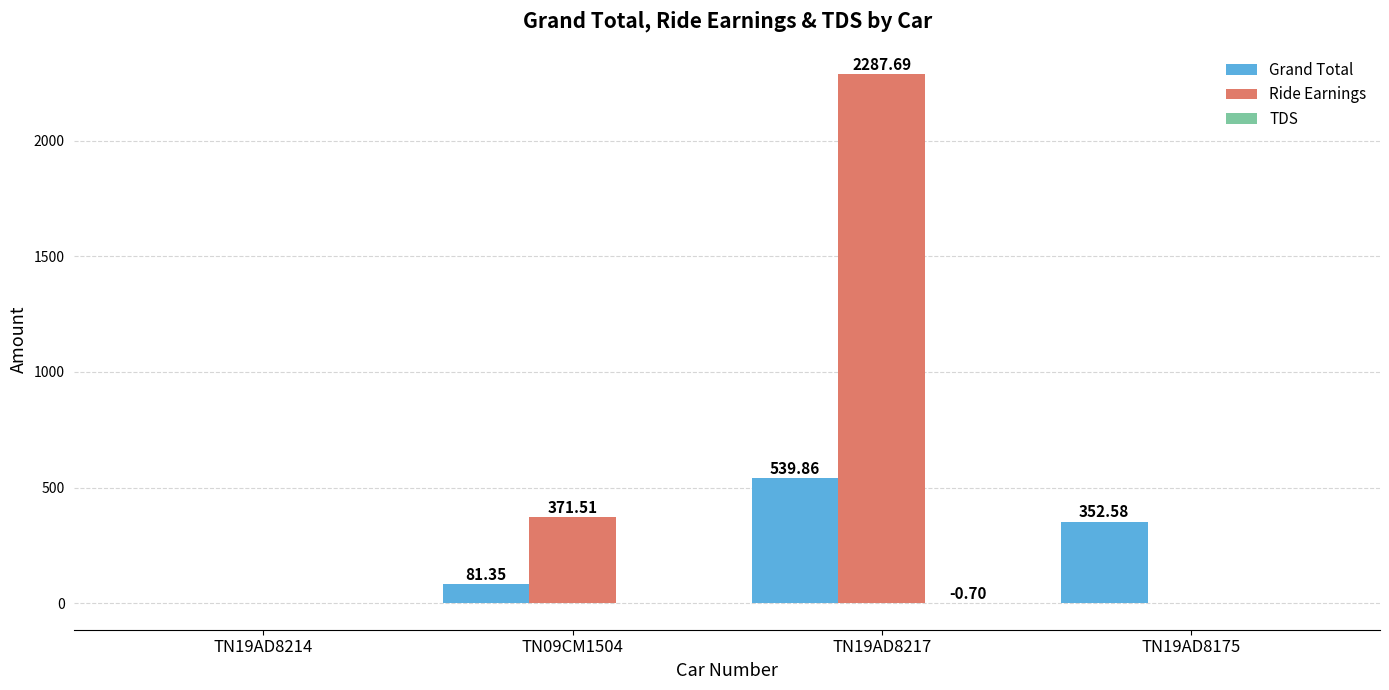

Which series has the largest total across all categories?

Ride Earnings